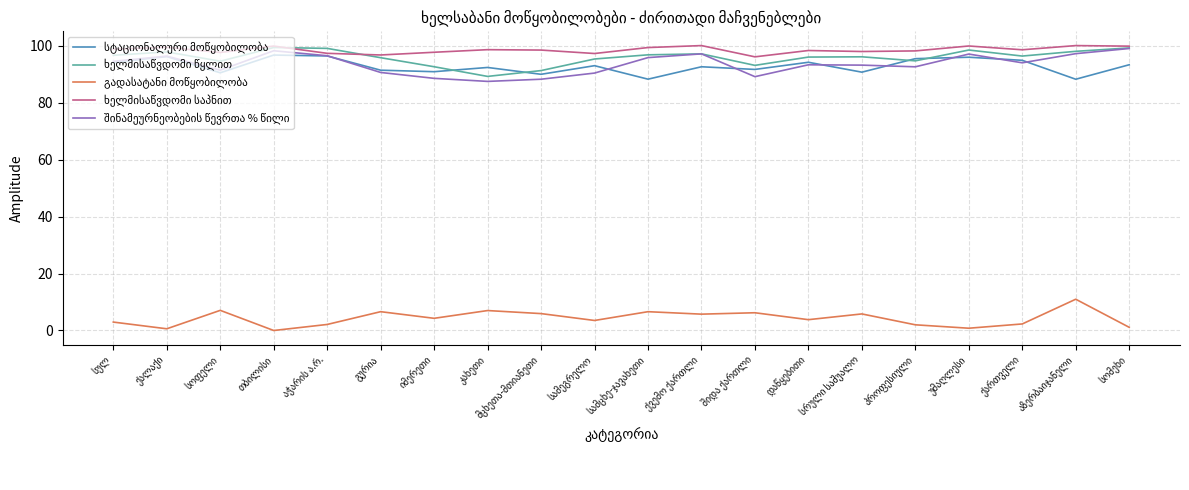

What is the maximum value shown in the chart?

100.0